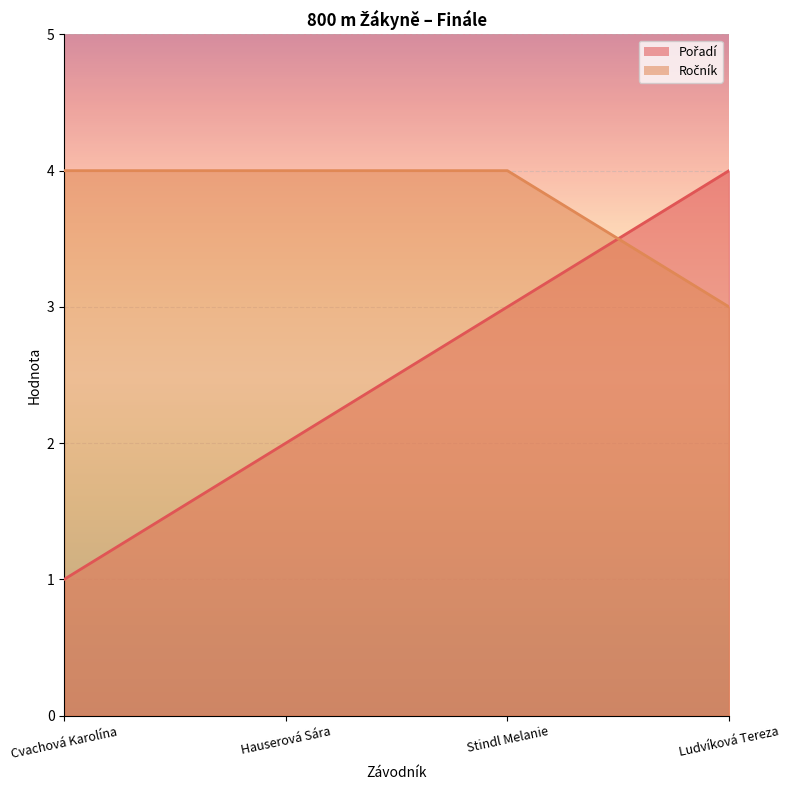

At how many categories does at least one series exceed 2?

4